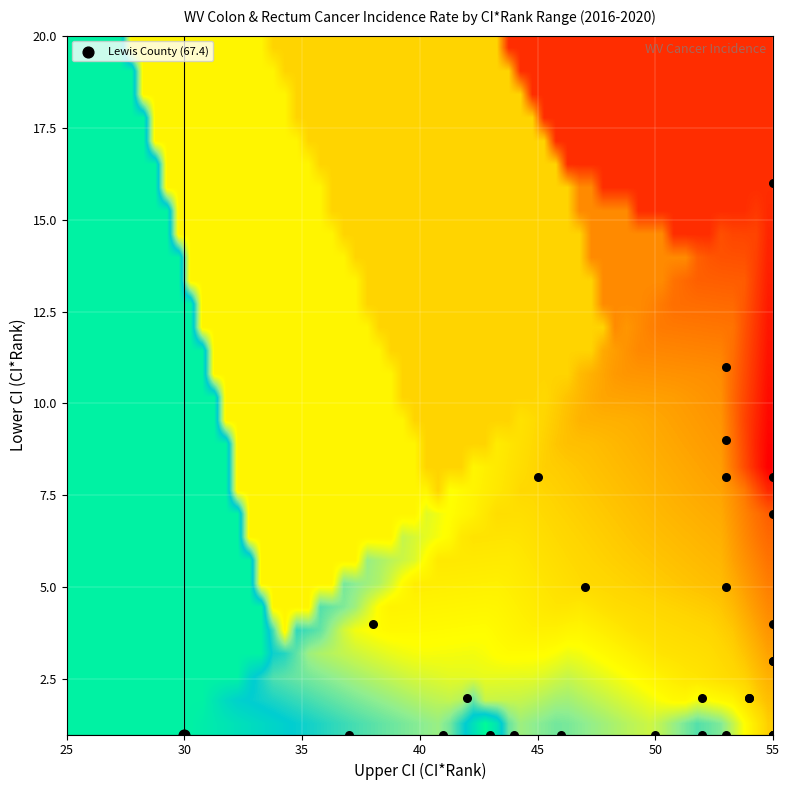

Between Lower CI (CI*Rank) and rate, which is larger?

rate